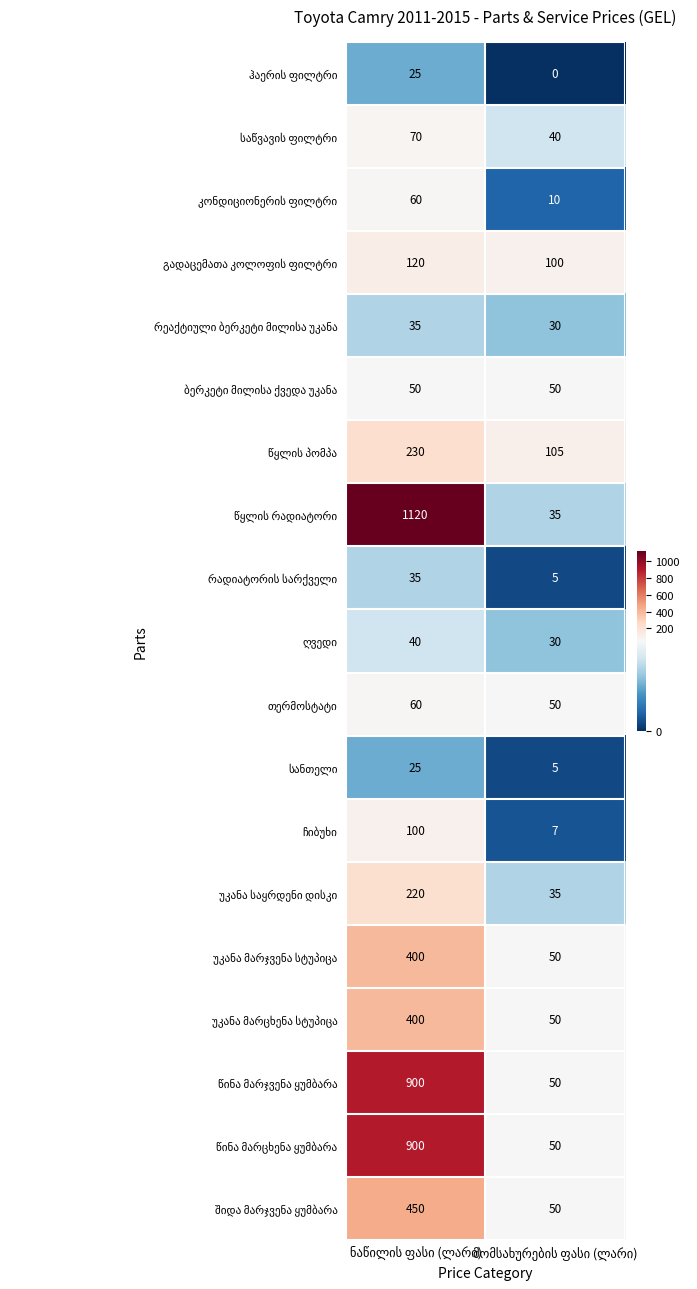

What is the greatest value displayed?

1120